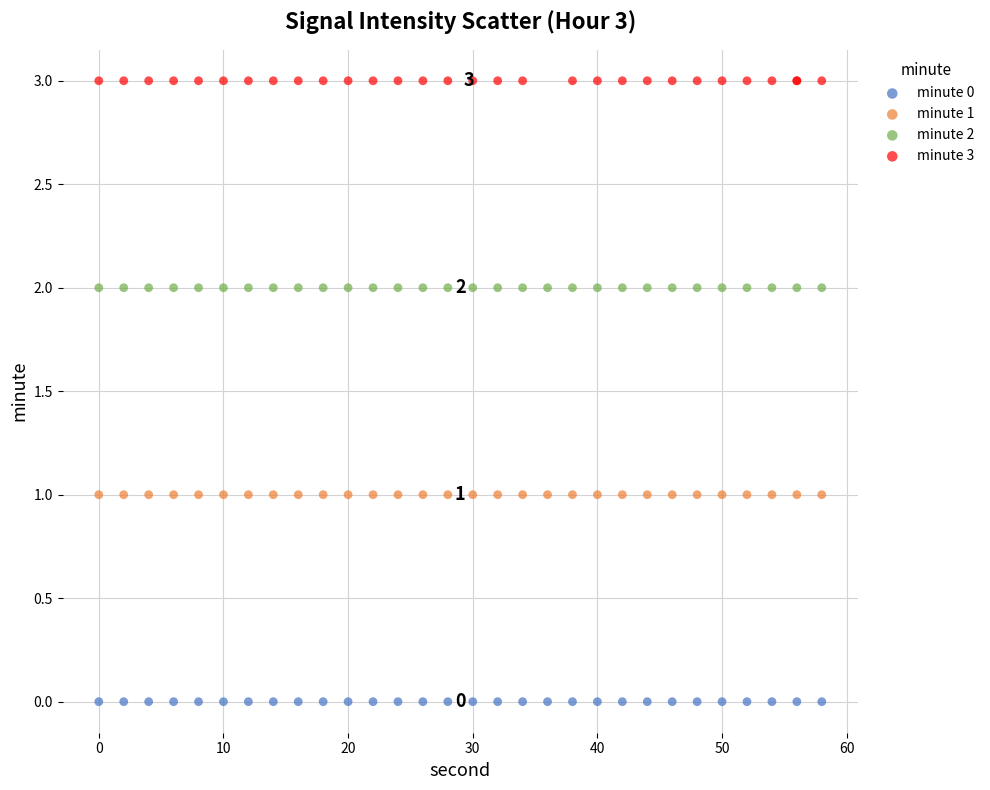

Which series reaches the minimum Y coordinate?

minute 0